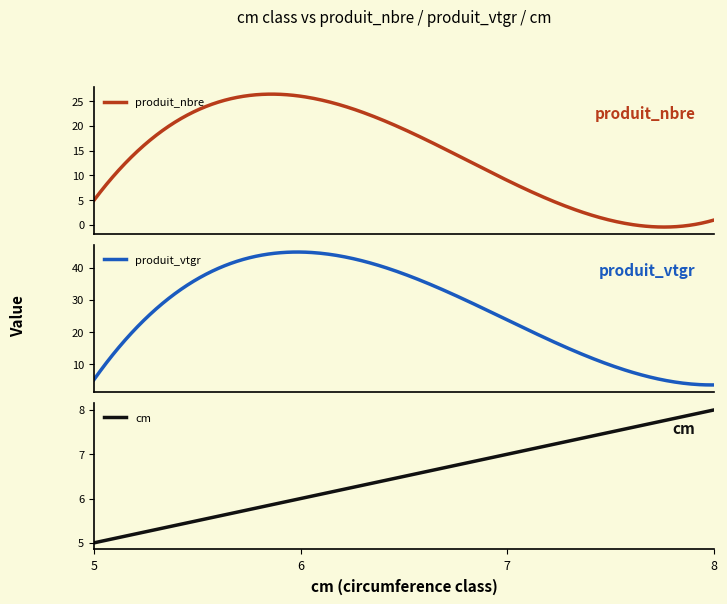

What is the spread (max minus min) of values at 6?

38.9